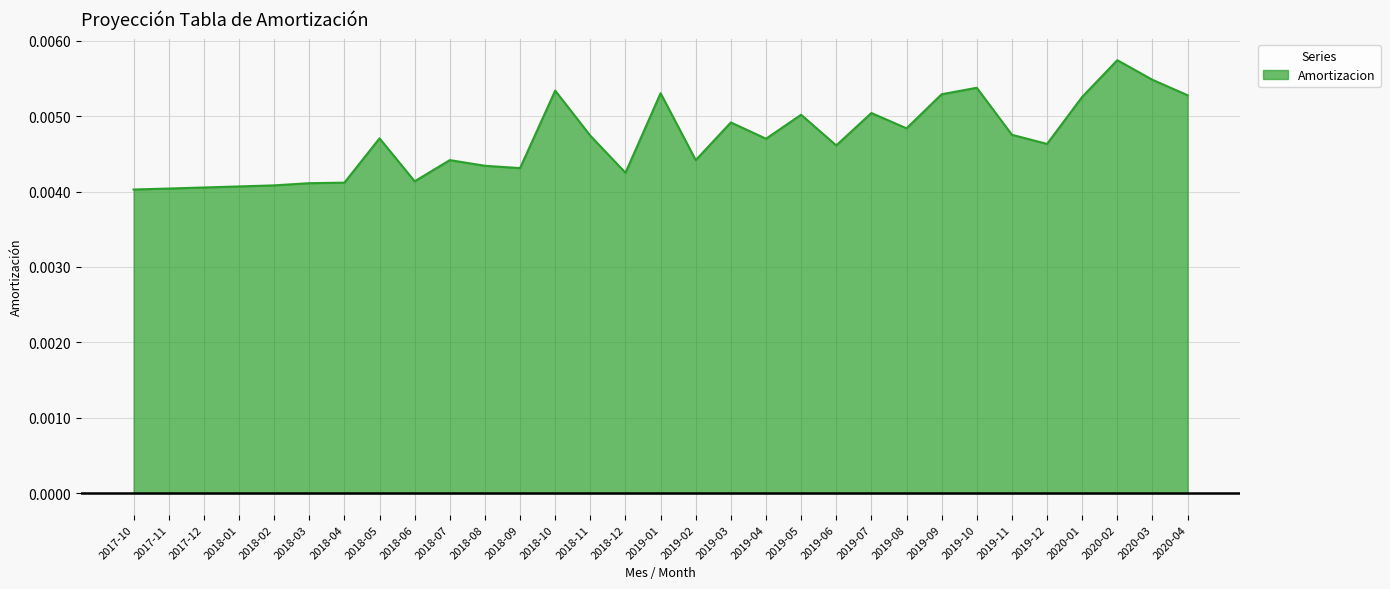

Between 2020-03 and 2018-05, which is larger?

2020-03